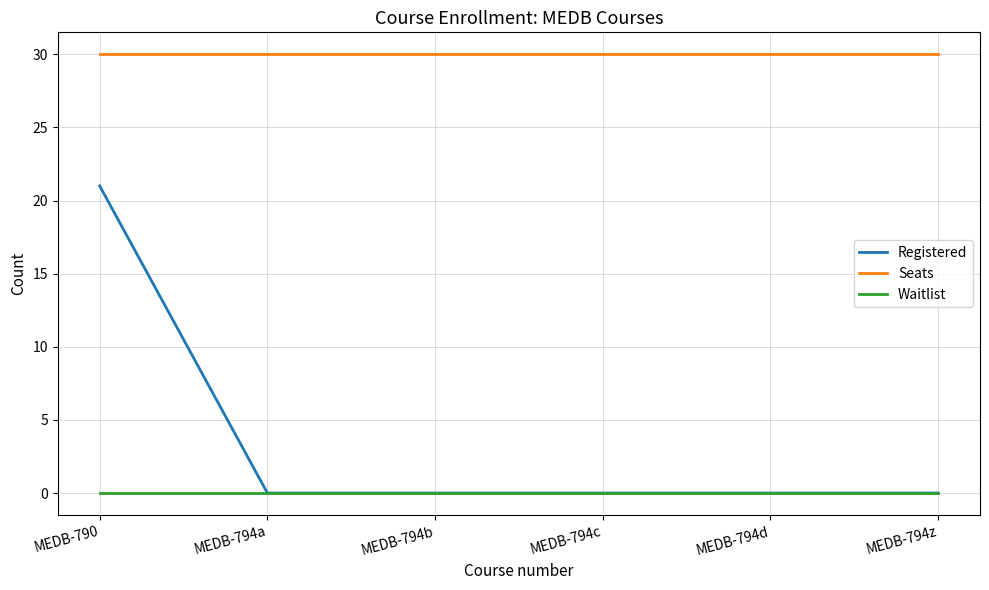

Read the Seats value at MEDB-794b.

30